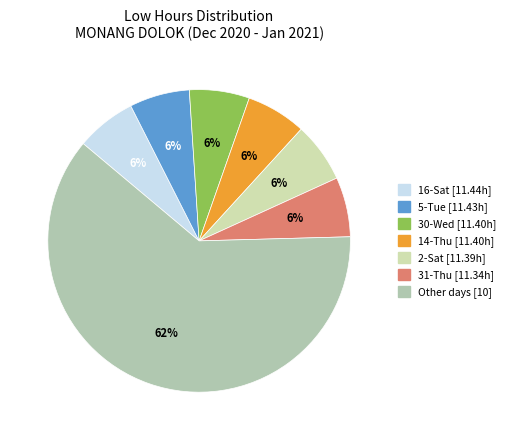

To the nearest percent, what is the average slice percentage?

14%